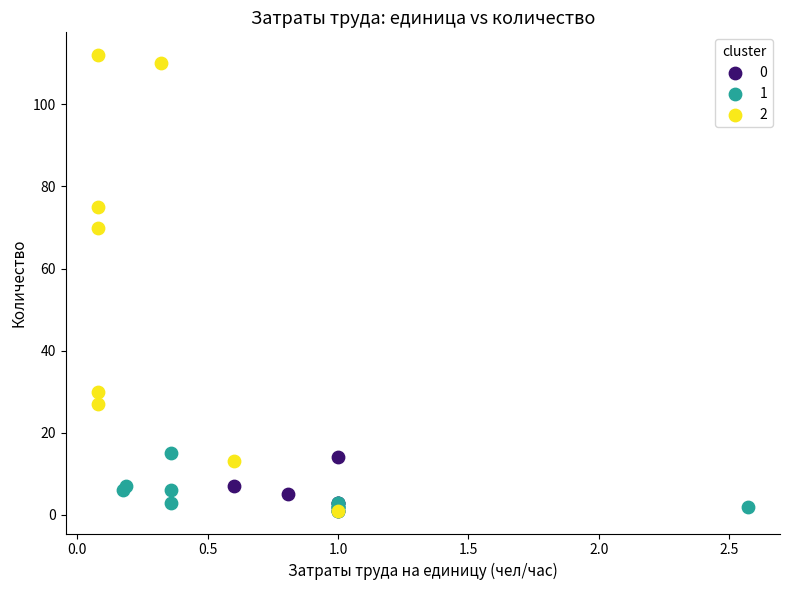

What are all the series names shown in the legend?

0, 1, 2